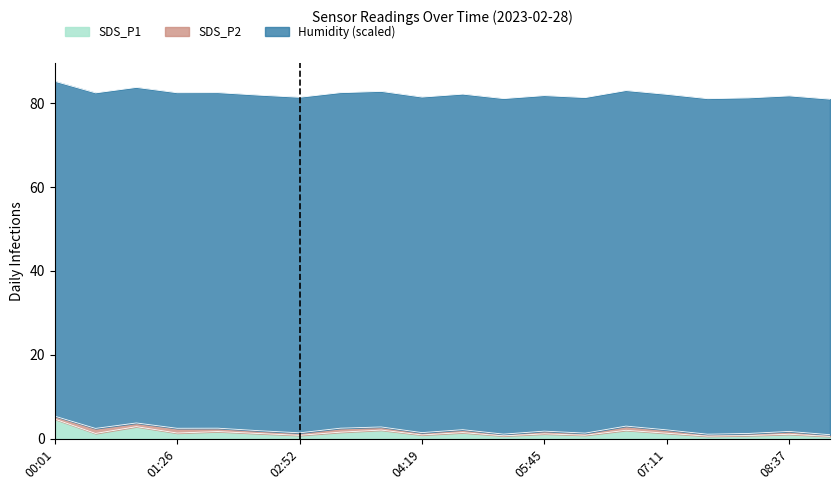

At which label does SDS_P1 reach its peak?

00:01